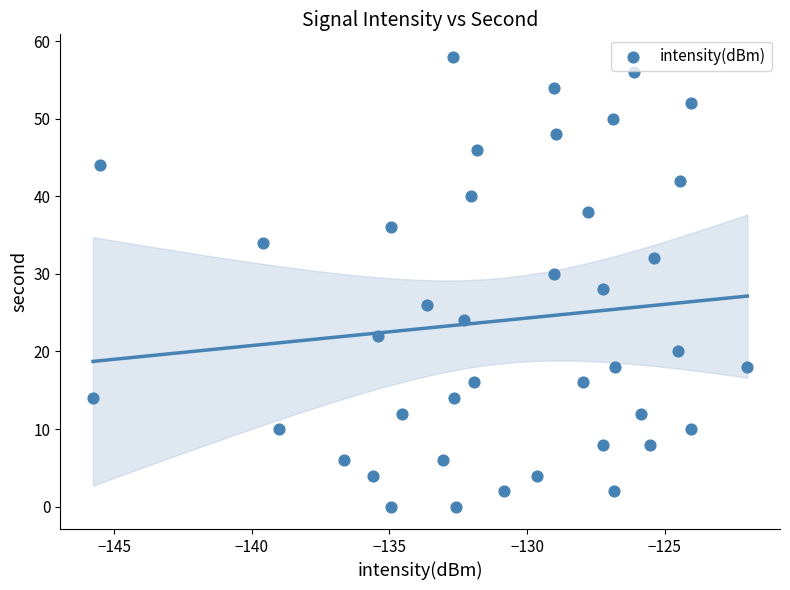

What is the range of Y values (max minus min)?

58